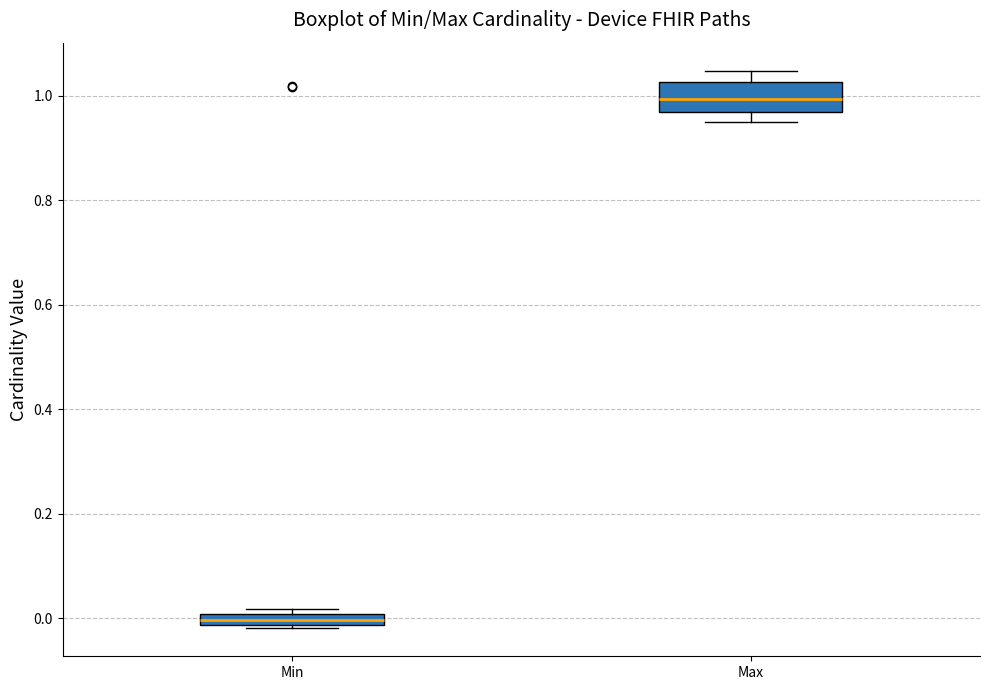

Comparing the boxes themselves (not the whiskers), which one is the tallest?

Max